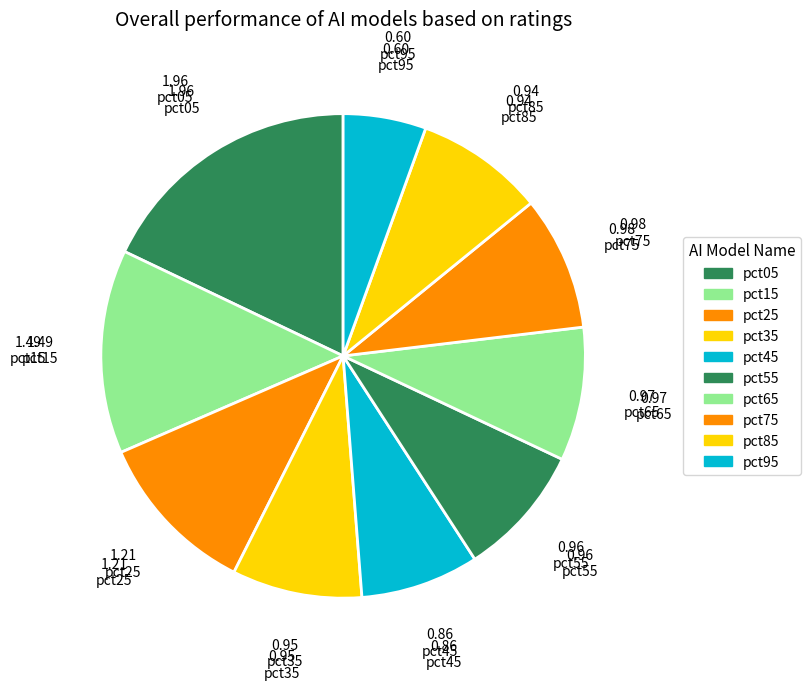

What is the total percentage of pct85 and pct55?

17.4%